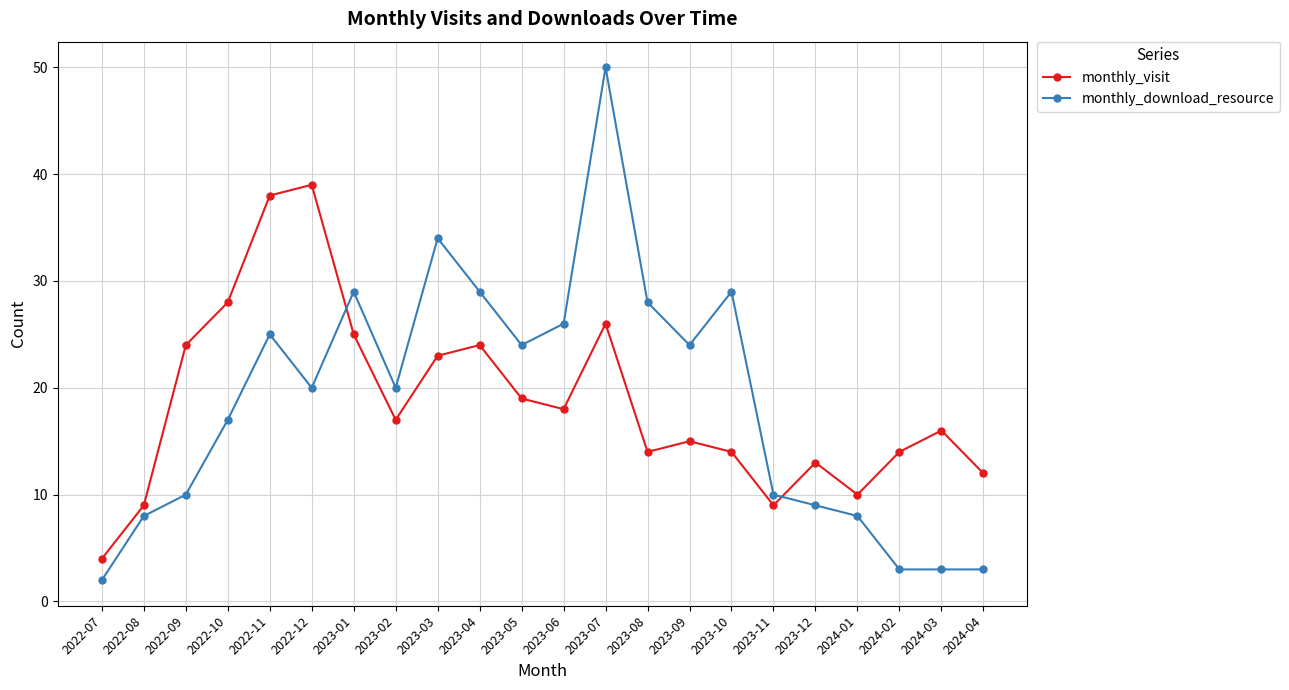

True or false: monthly_download_resource has a value of 8 at 2024-01.

True